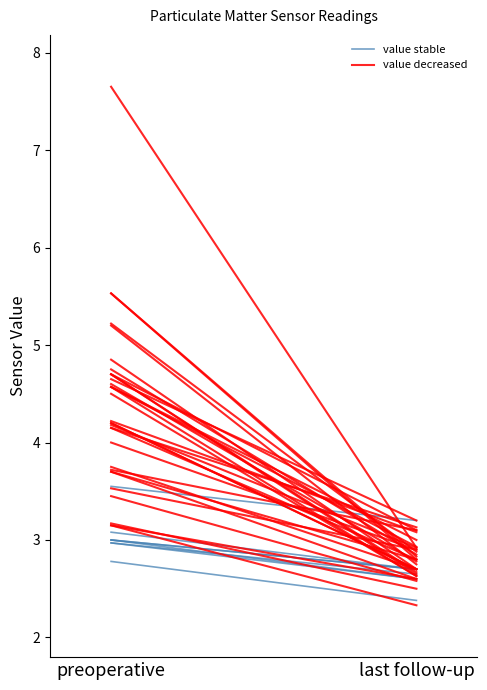

What is the difference between the maximum and minimum values in the value stable series?

0.3